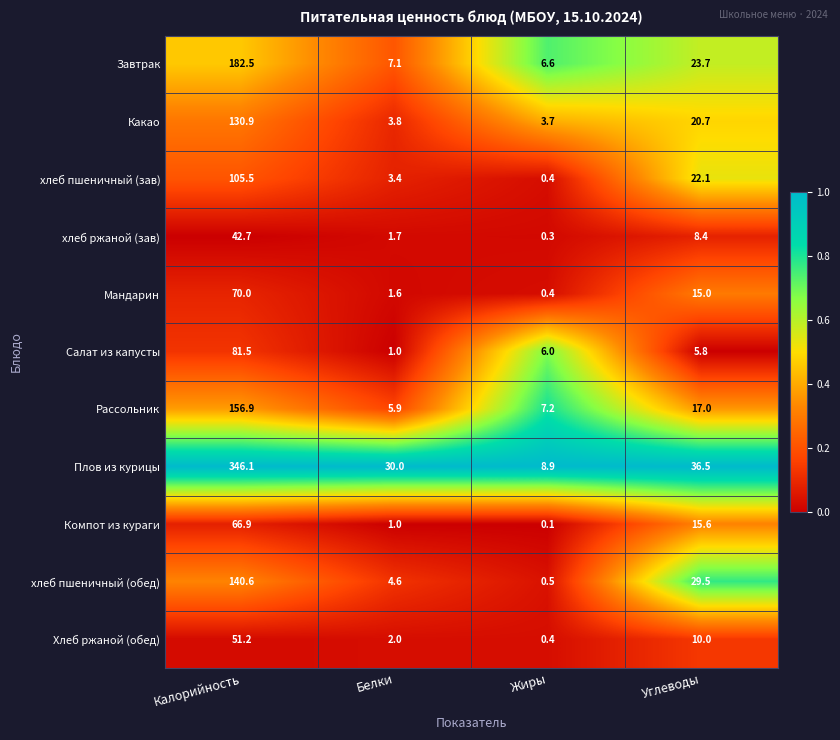

What is the difference between the highest and lowest values at Углеводы?

30.7